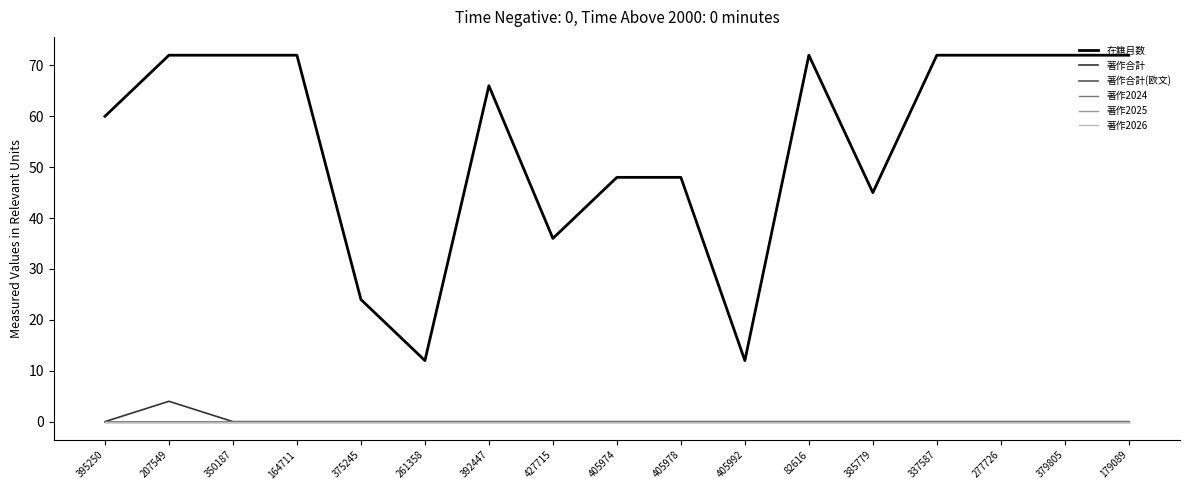

Does the chart display data point markers on the line(s)?

No